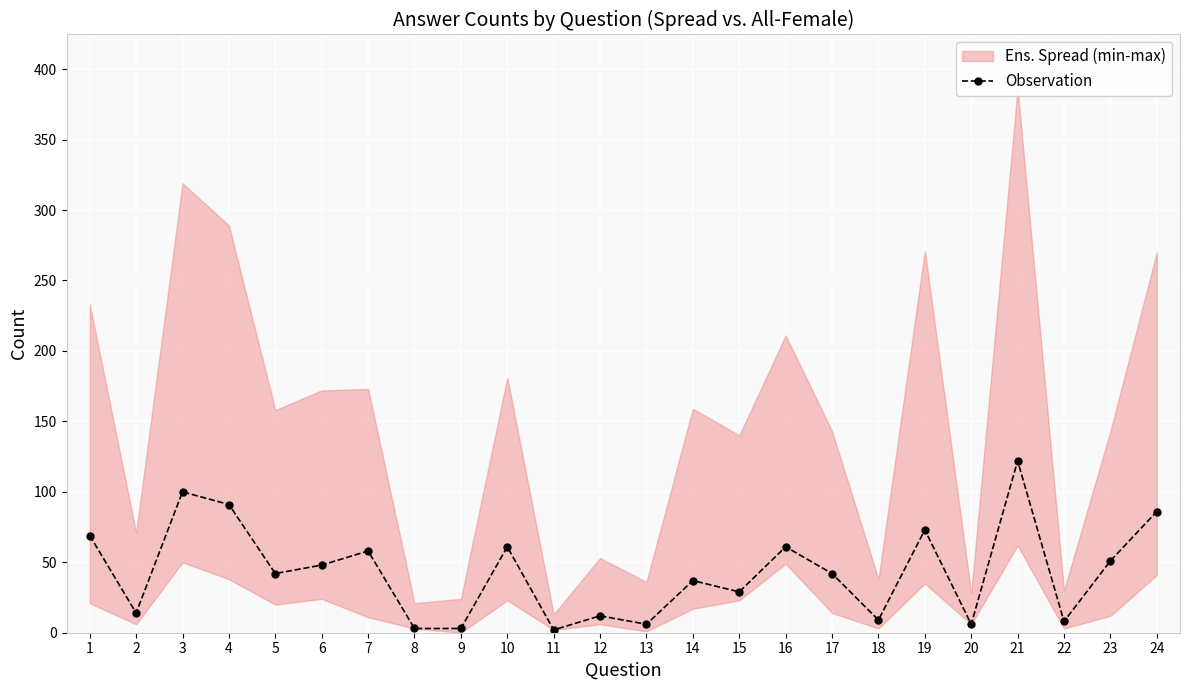

List the labels in order of value, largest first.

21, 3, 4, 24, 19, 1, 10, 16, 7, 23, 6, 5, 17, 14, 15, 2, 12, 18, 22, 13, 20, 8, 9, 11